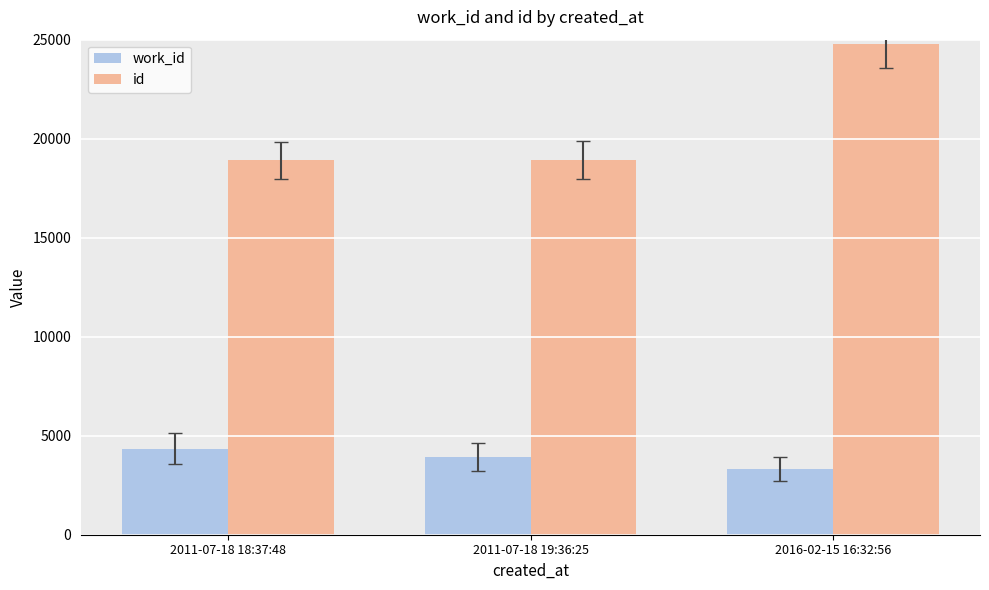

Where is id nearest to the value 21855?

2011-07-18 19:36:25